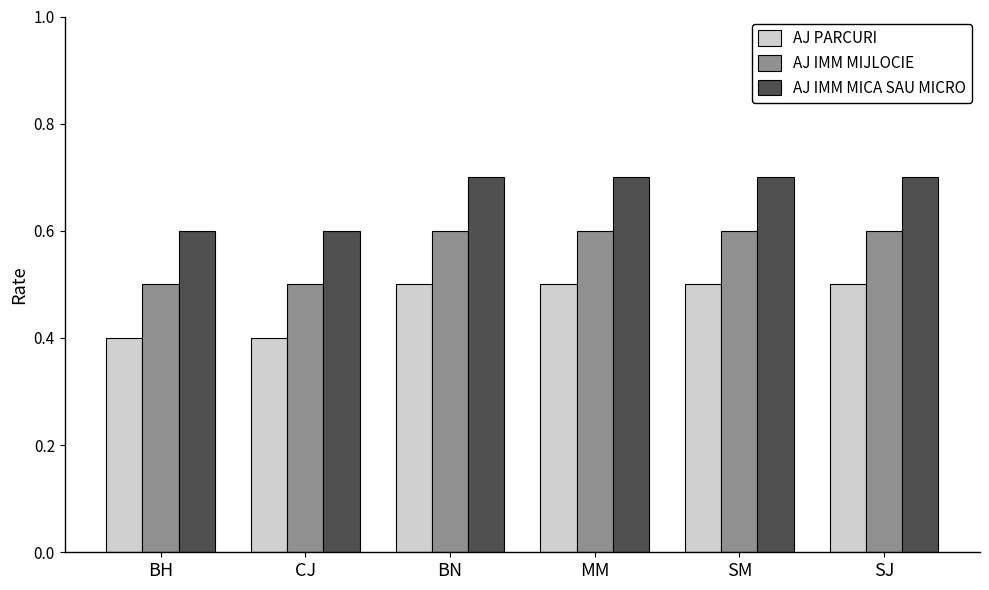

What is the maximum value shown in the chart?

0.7